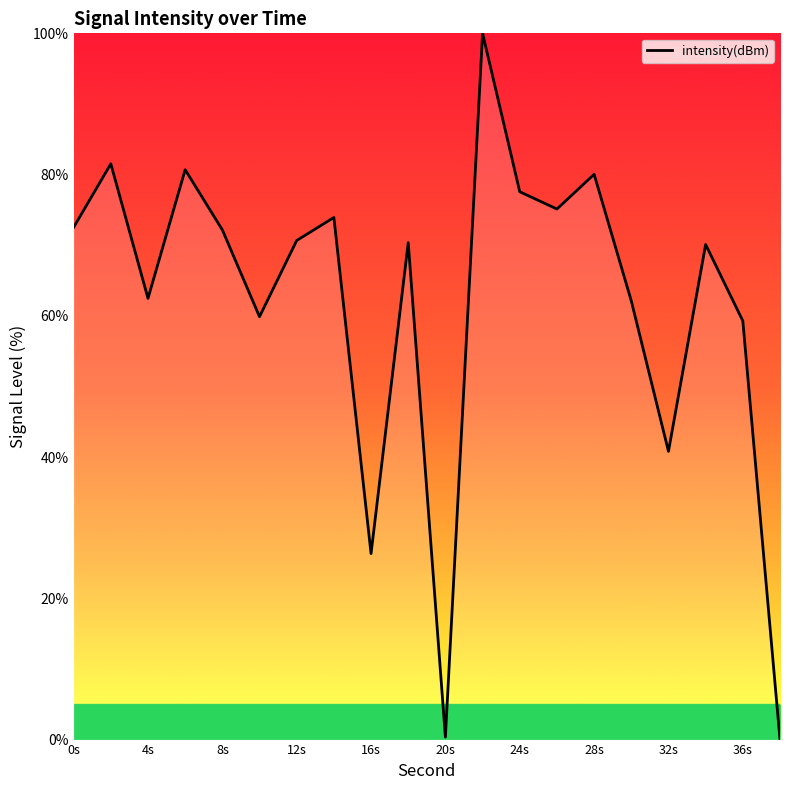

What is the greatest value displayed?

100.0